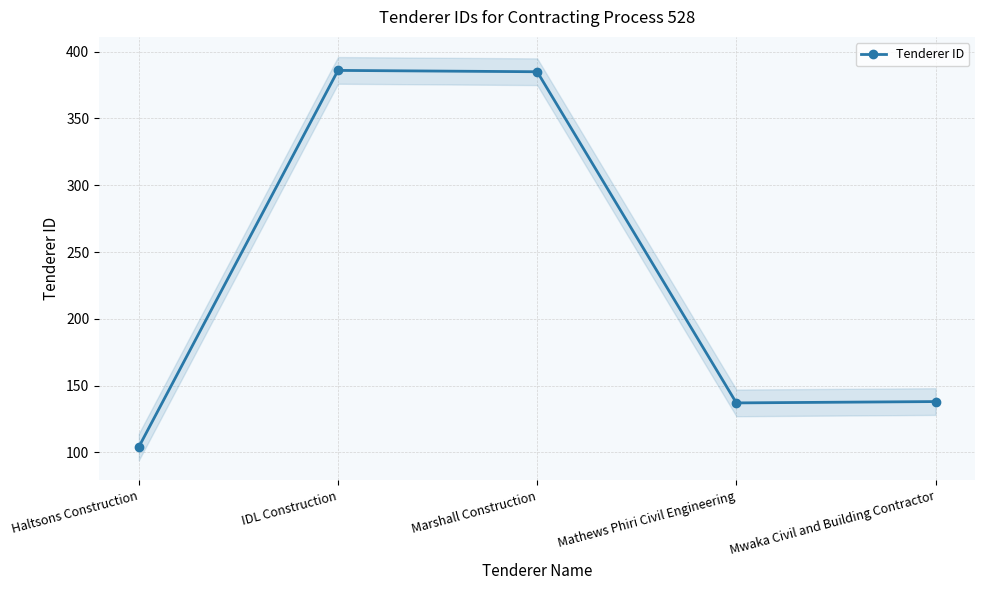

List the labels in order of value, largest first.

IDL Construction, Marshall Construction, Mwaka Civil and Building Contractor, Mathews Phiri Civil Engineering, Haltsons Construction